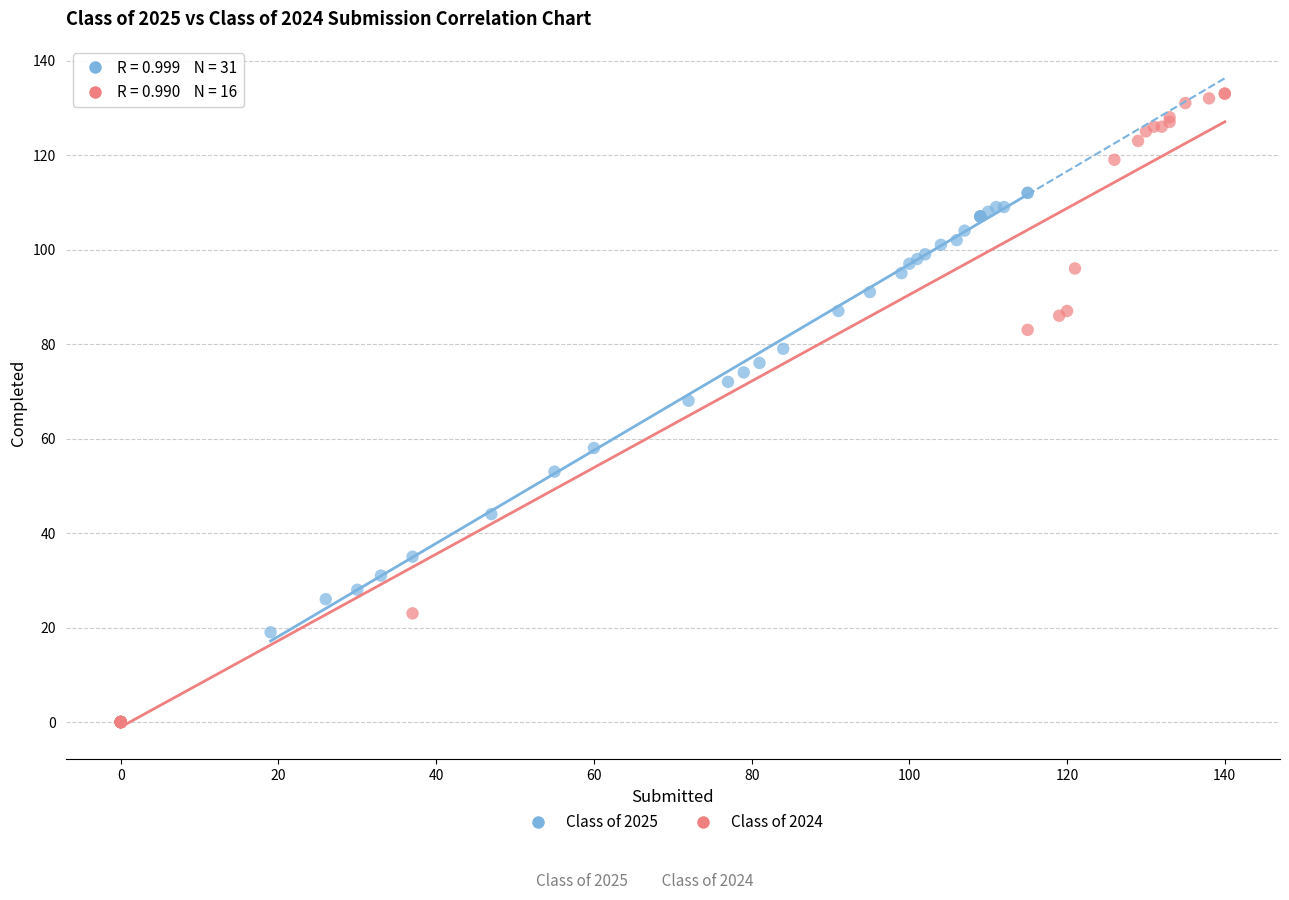

Which series contains the lowest Y value?

Class of 2024